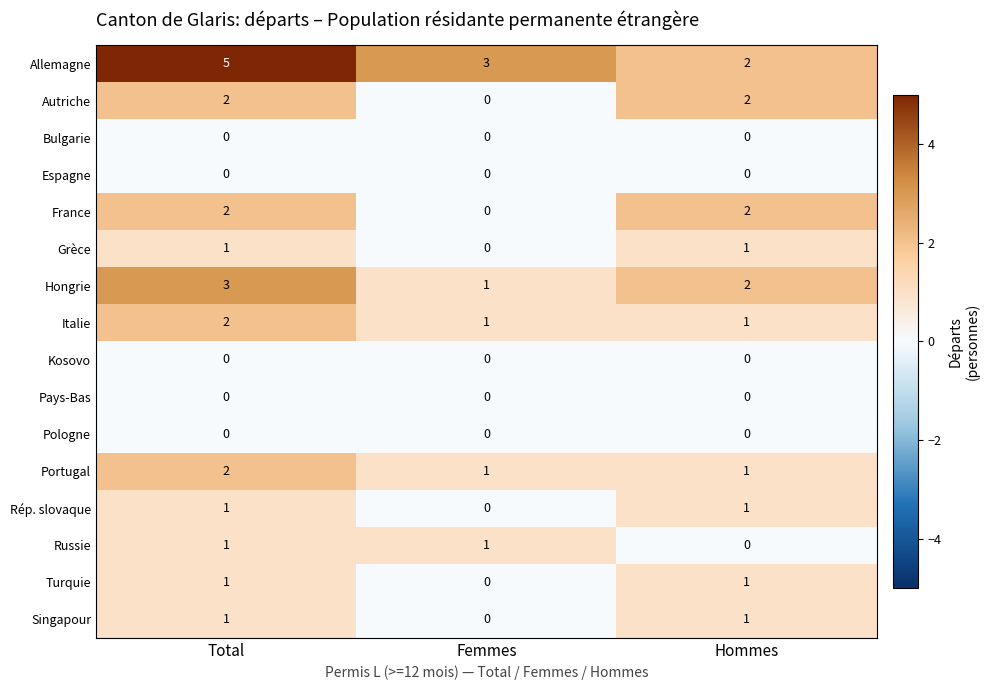

Count the number of categories in the chart.

3